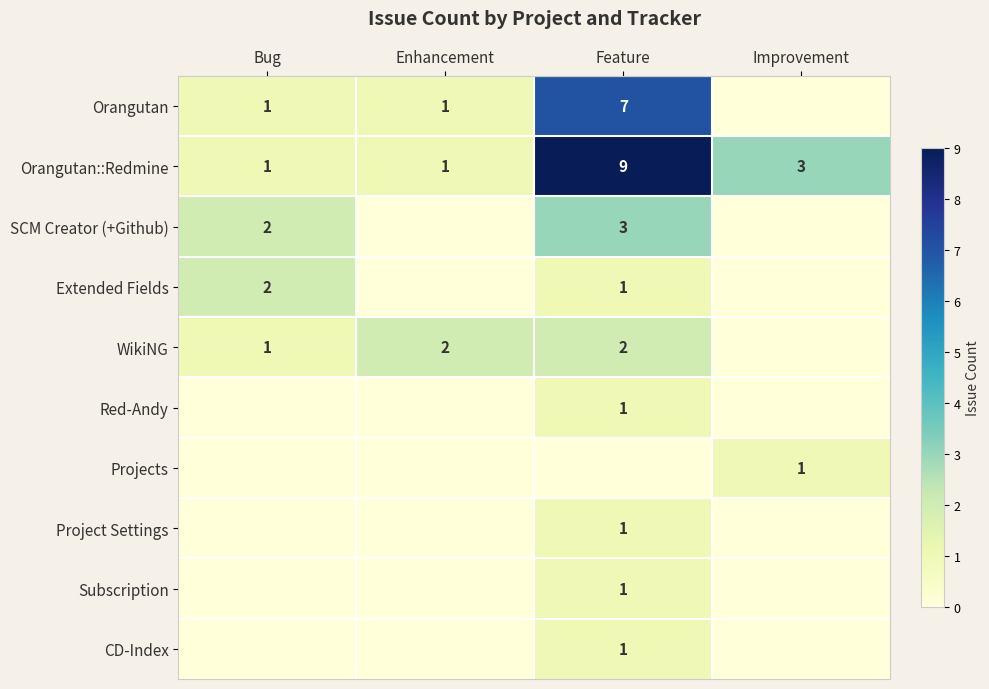

Is it true that Orangutan::Redmine equals 4 at Improvement?

False